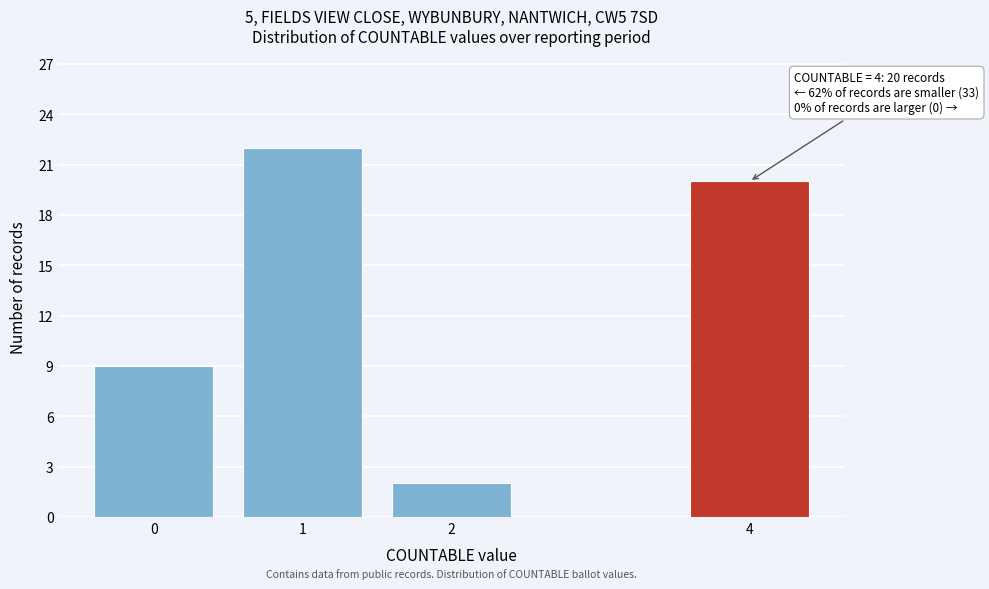

Reading left to right, list all the values displayed in this chart.

9	22	2	20